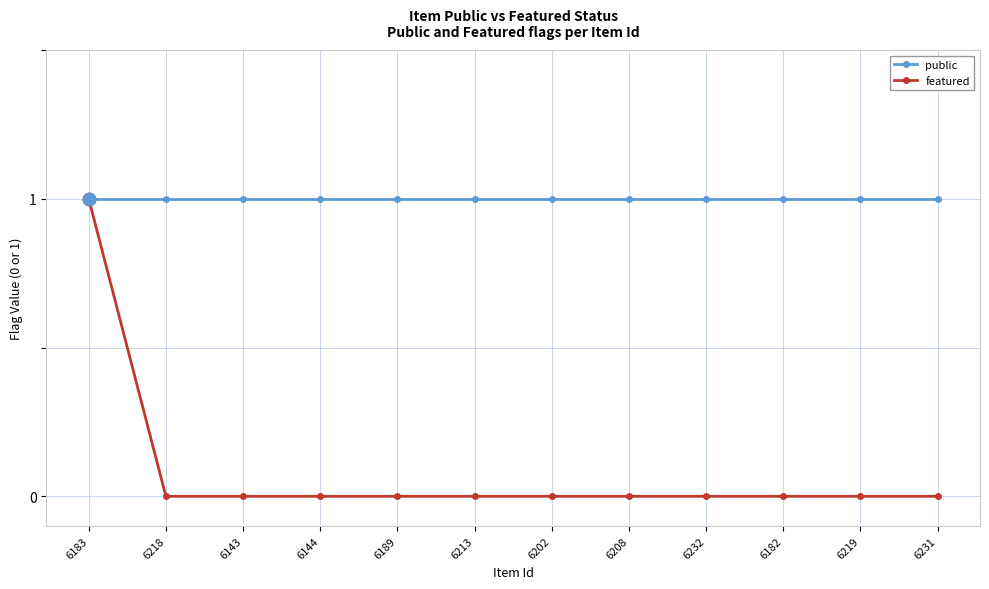

Which series changed the most between 6183 and 6218?

featured